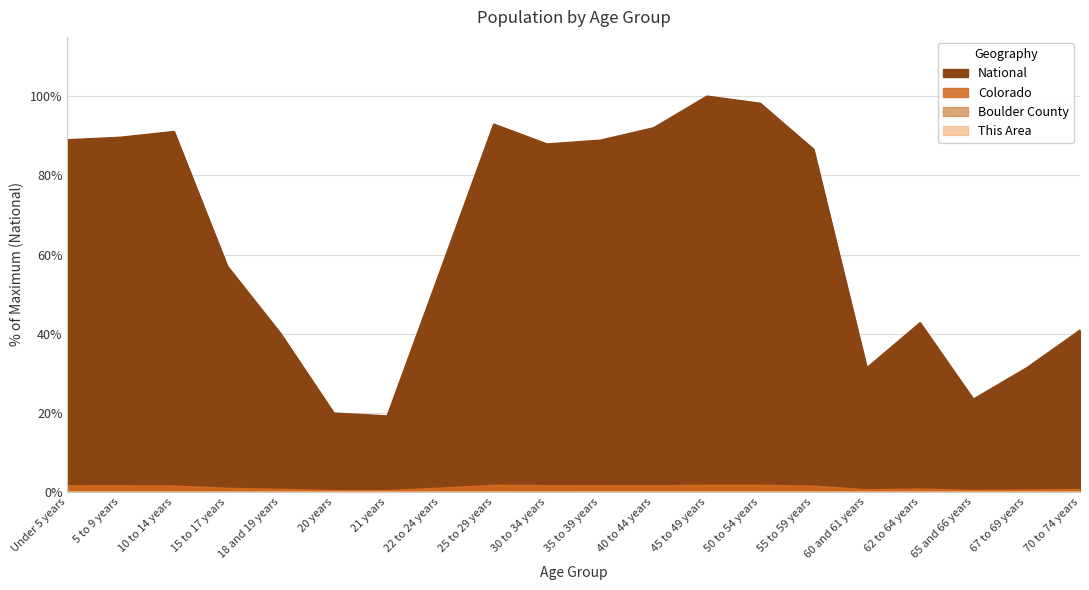

Between 18 and 19 years and 45 to 49 years, which is larger?

45 to 49 years